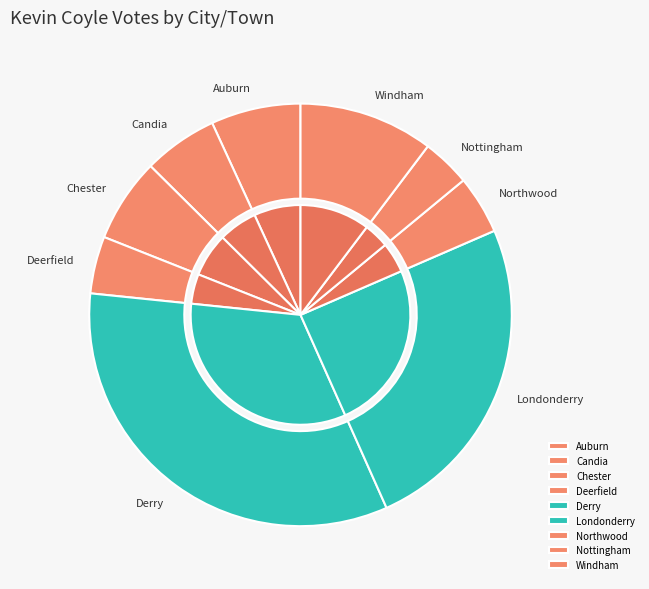

To the nearest percent, what portion does Candia represent?

6%